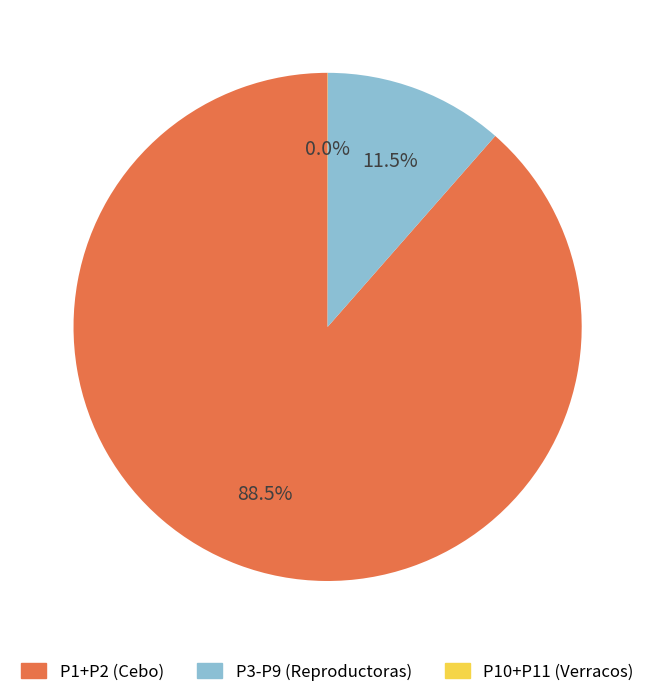

Is there a majority slice in this chart?

Yes